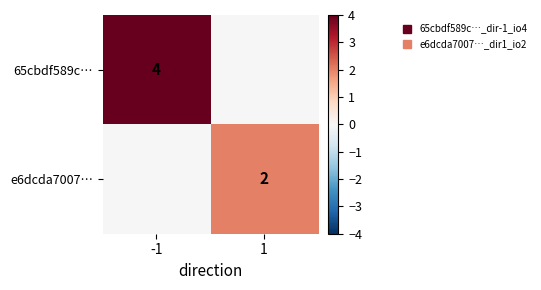

True or false: e6dcda7007… has a value of -1 at -1.

False